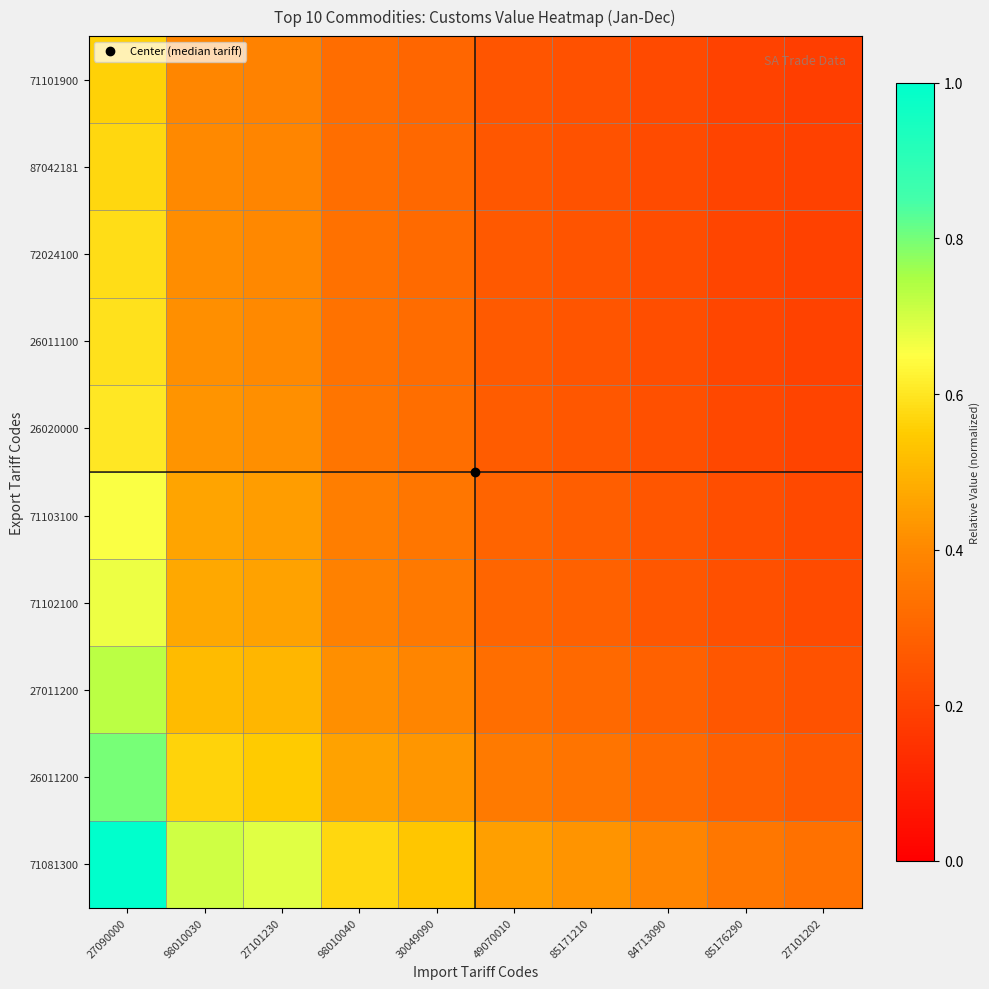

How many series are shown in this chart?

10